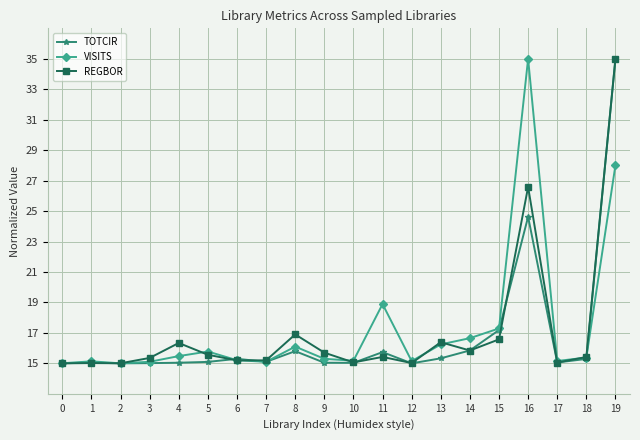

True or false: REGBOR has more than 0 points higher than both neighbors.

True